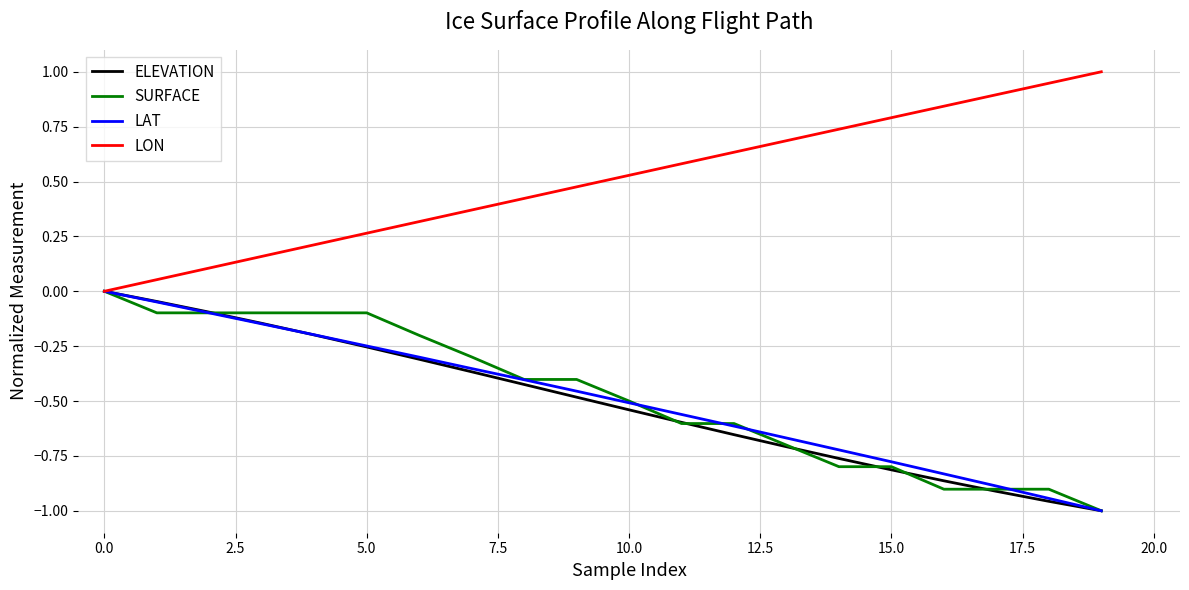

Which series has the largest total across all categories?

LON